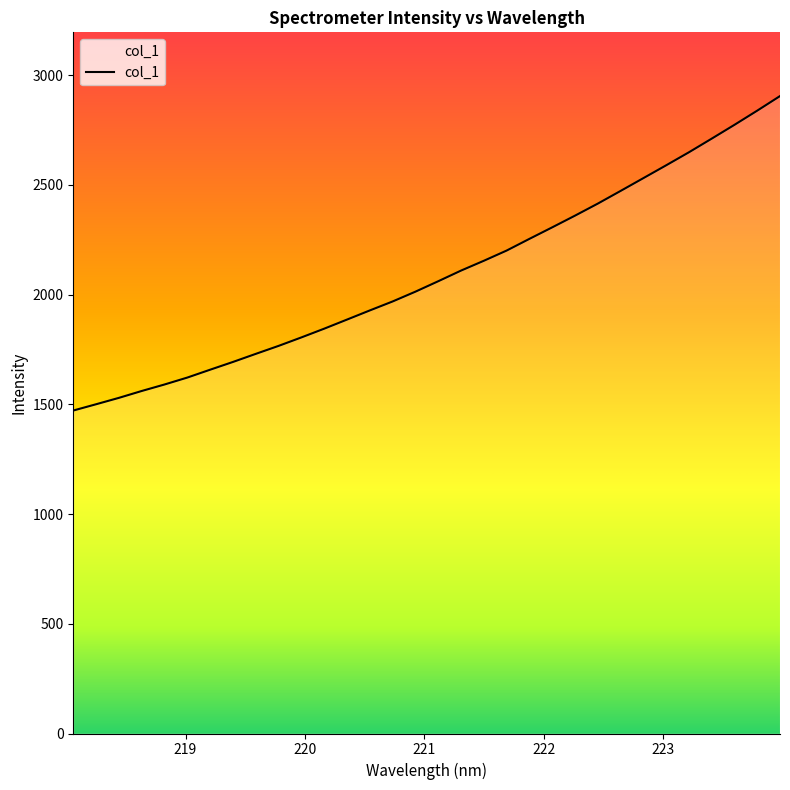

What is the greatest value displayed?

2904.6